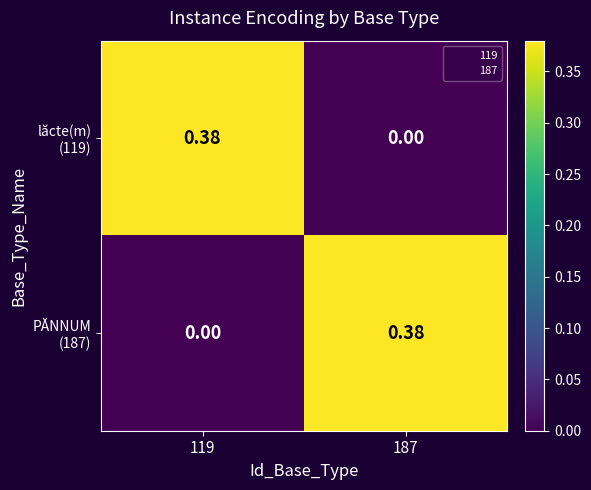

Count the number of data series in this chart.

2